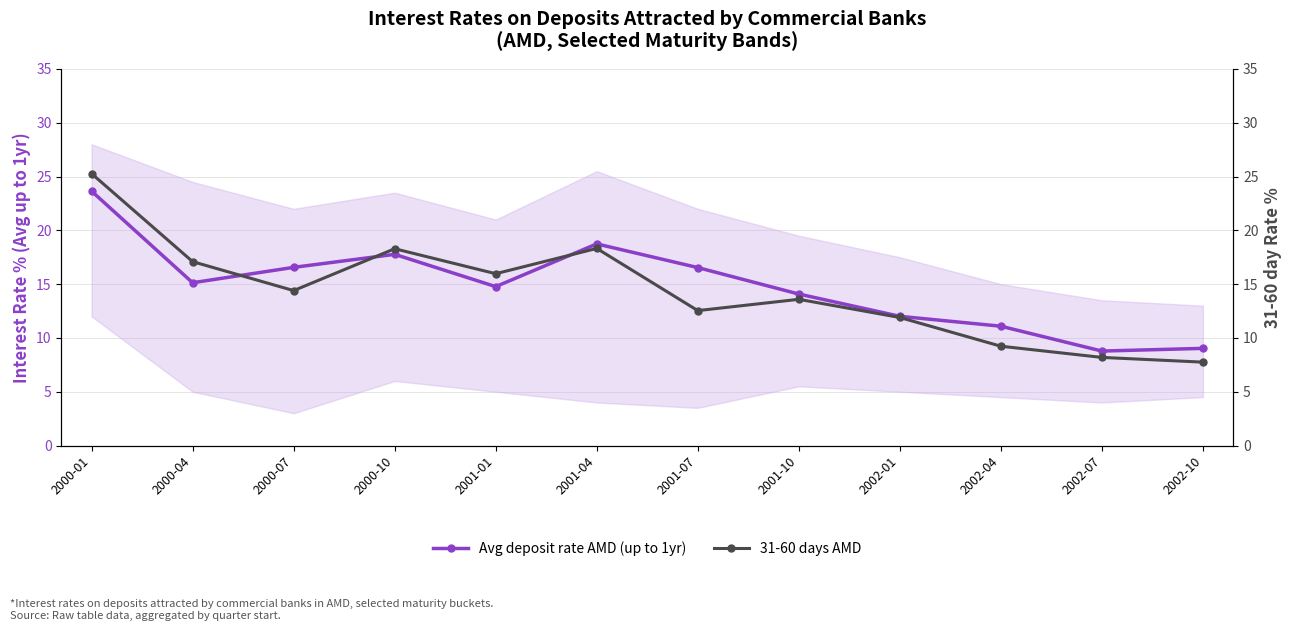

Where is Avg deposit rate AMD (up to 1yr) nearest to the value 16?

2001-07